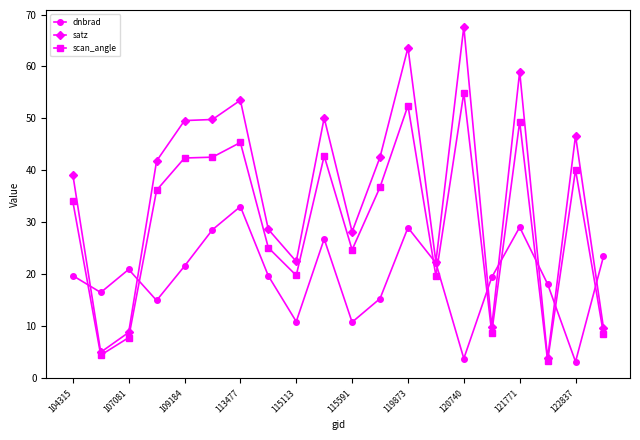

What is the minimum value shown in the chart?

3.1